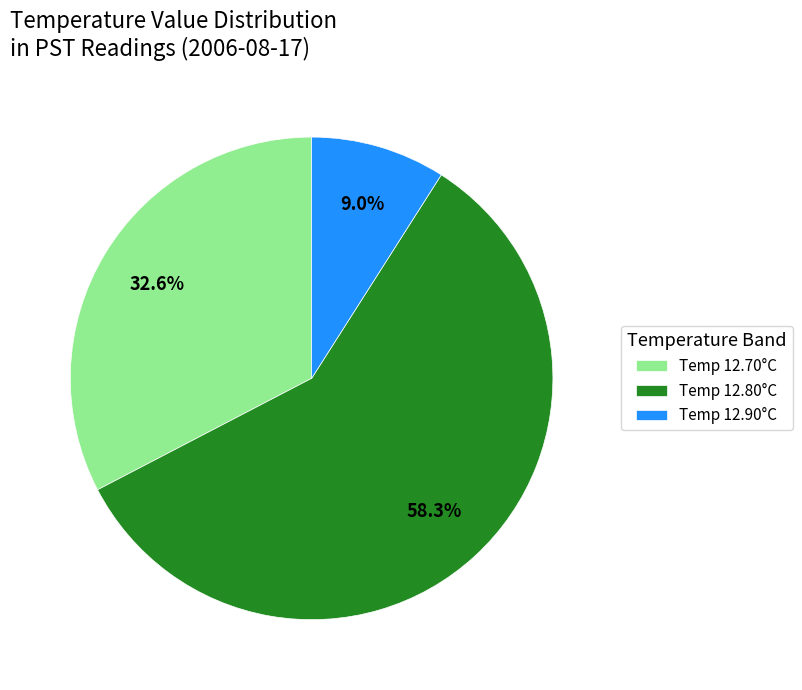

Is there a majority slice in this chart?

Yes